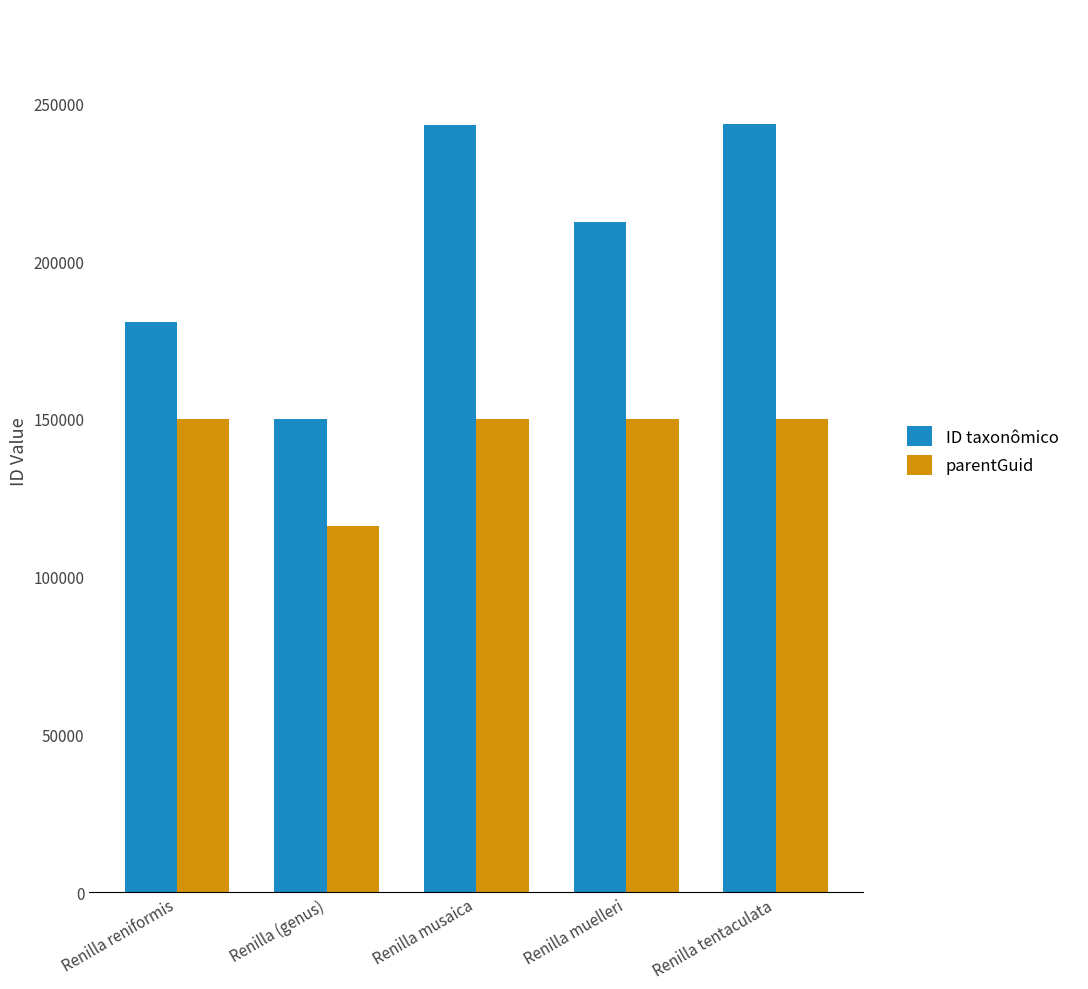

At which label is ID taxonômico closest to 196633?

Renilla muelleri